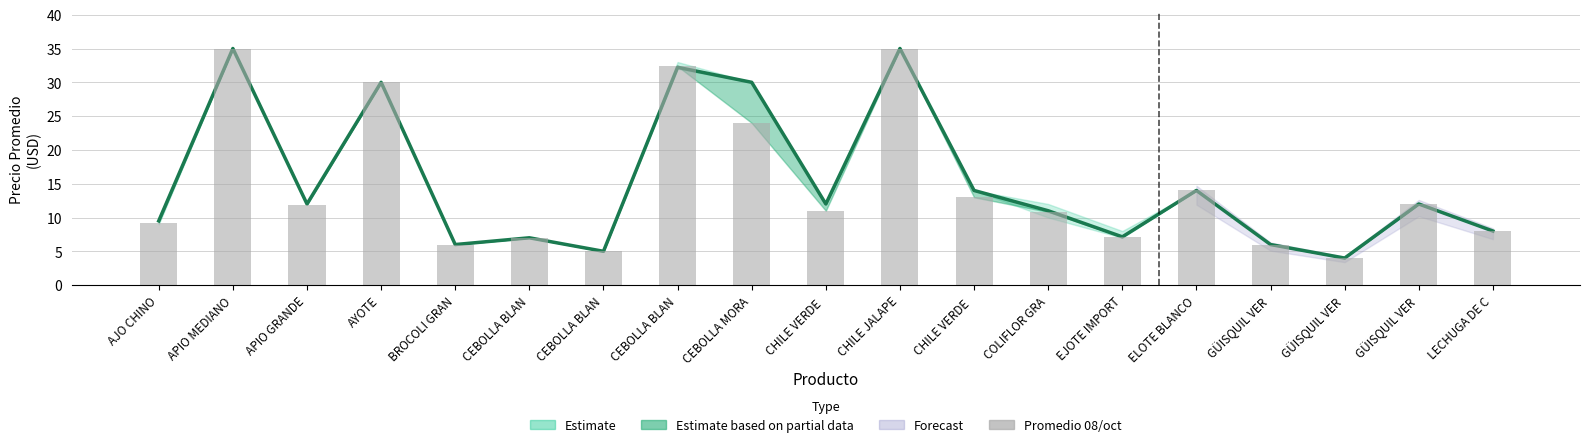

What is the difference between the second highest and minimum values?

31.0